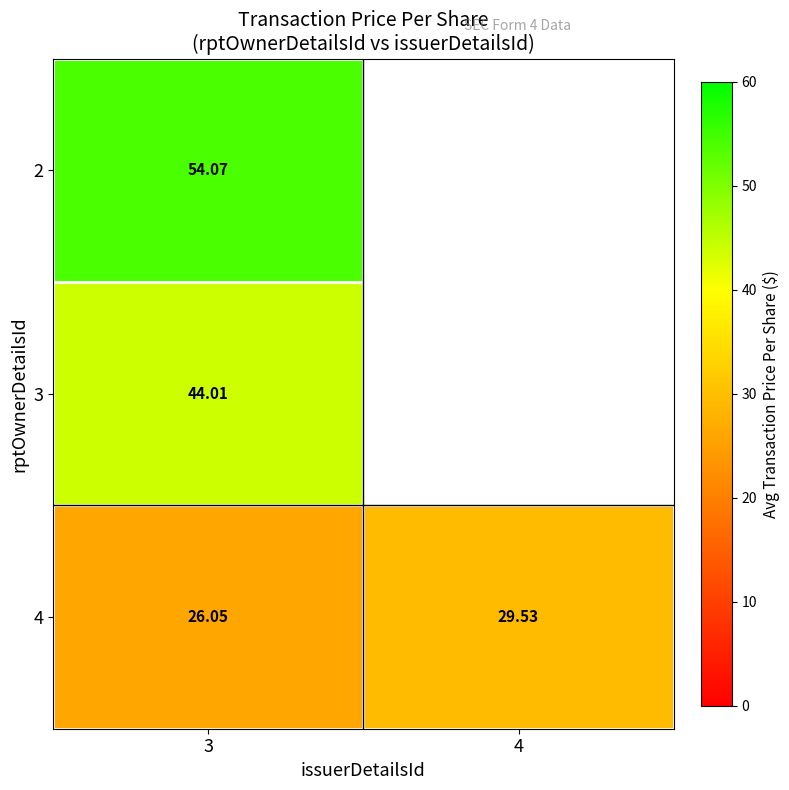

How many data points in 4 are less than 29?

1